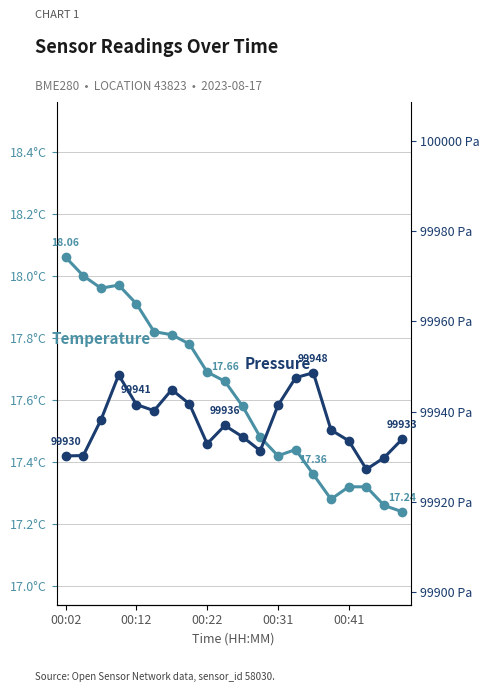

How many interior local peaks does the temperature series have?

2